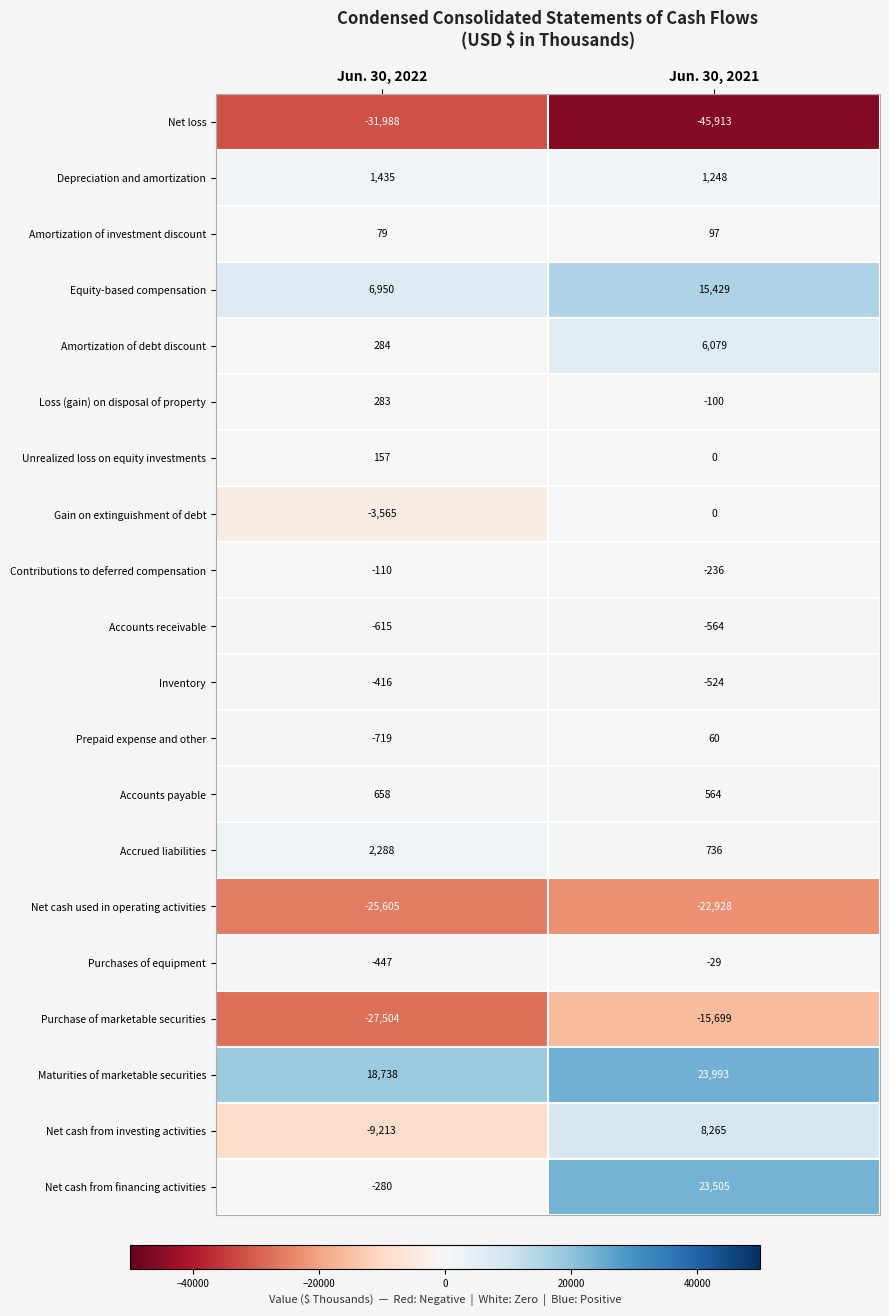

Which category has the lowest value in the Prepaid expense and other series?

Jun. 30, 2022